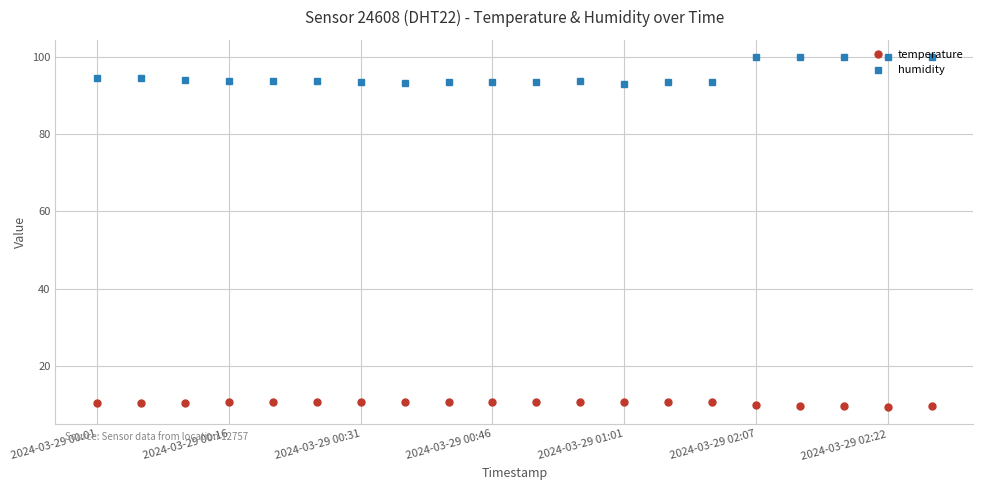

Which series has the widest spread of values?

humidity